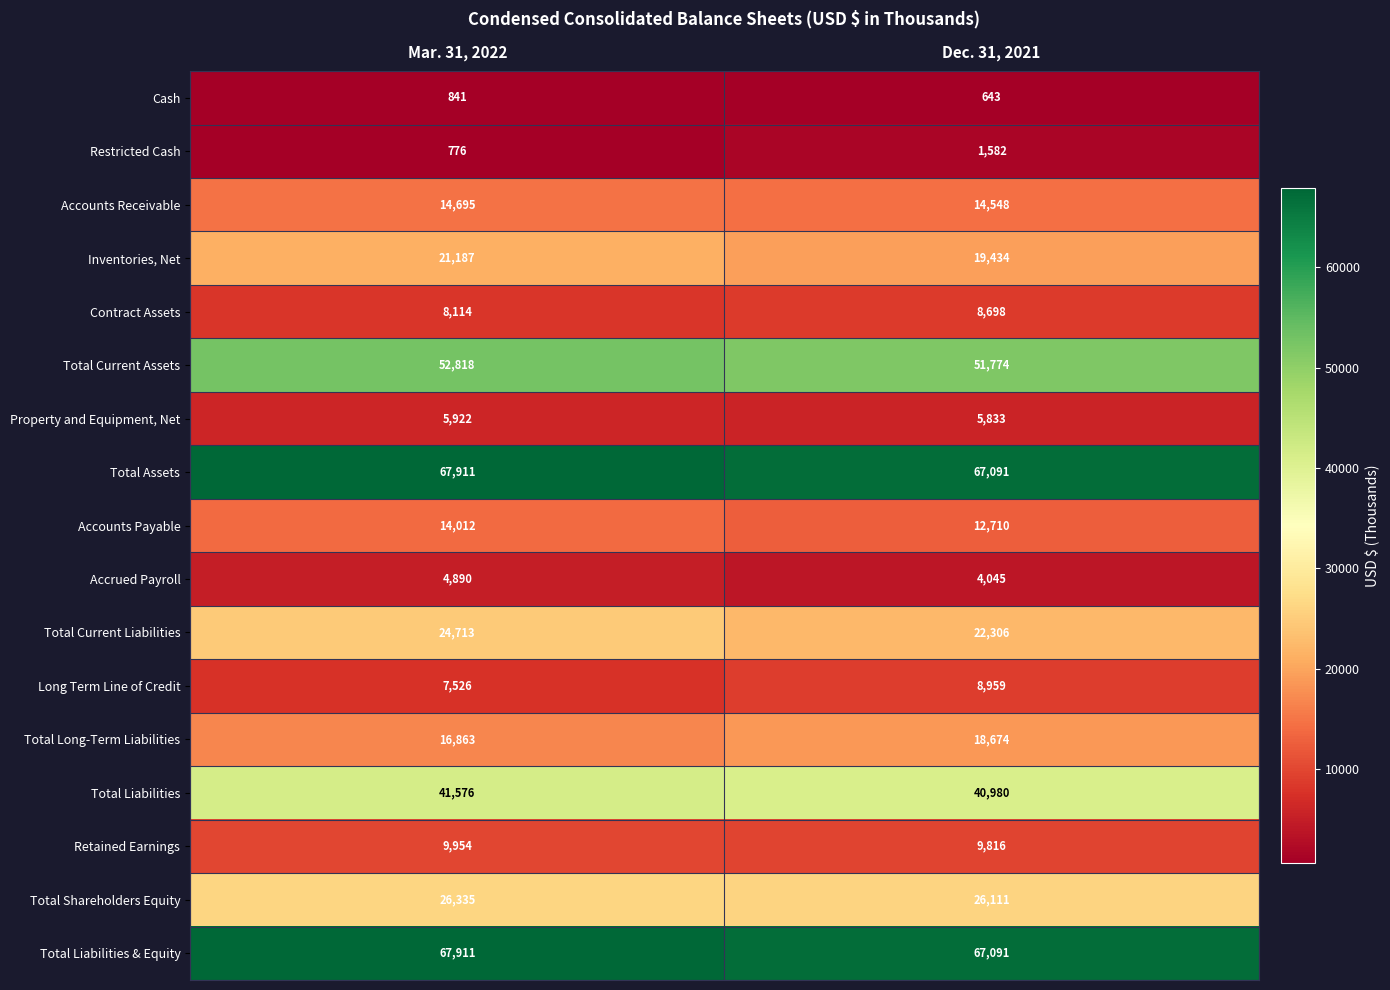

Which label corresponds to the smallest value in the chart?

Dec. 31, 2021